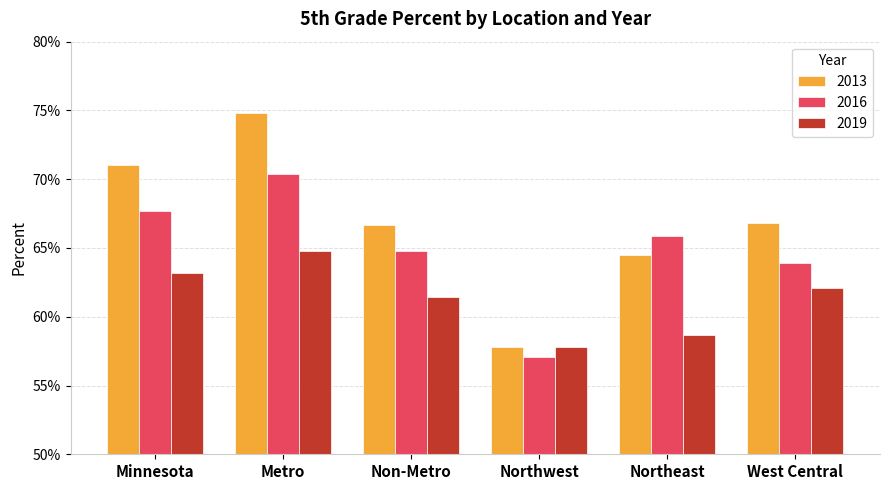

Are the bars grouped side by side (vs. stacked)?

Yes